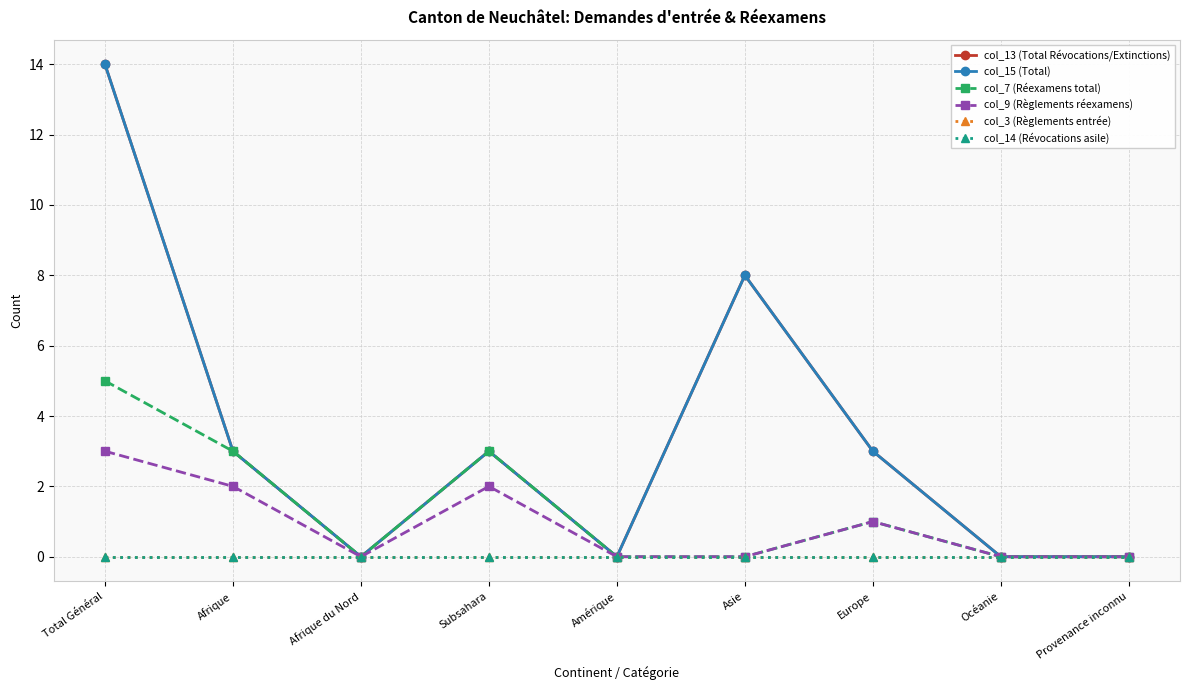

What is the difference between the col_7 (Réexamens total) values at Afrique and Amérique?

3